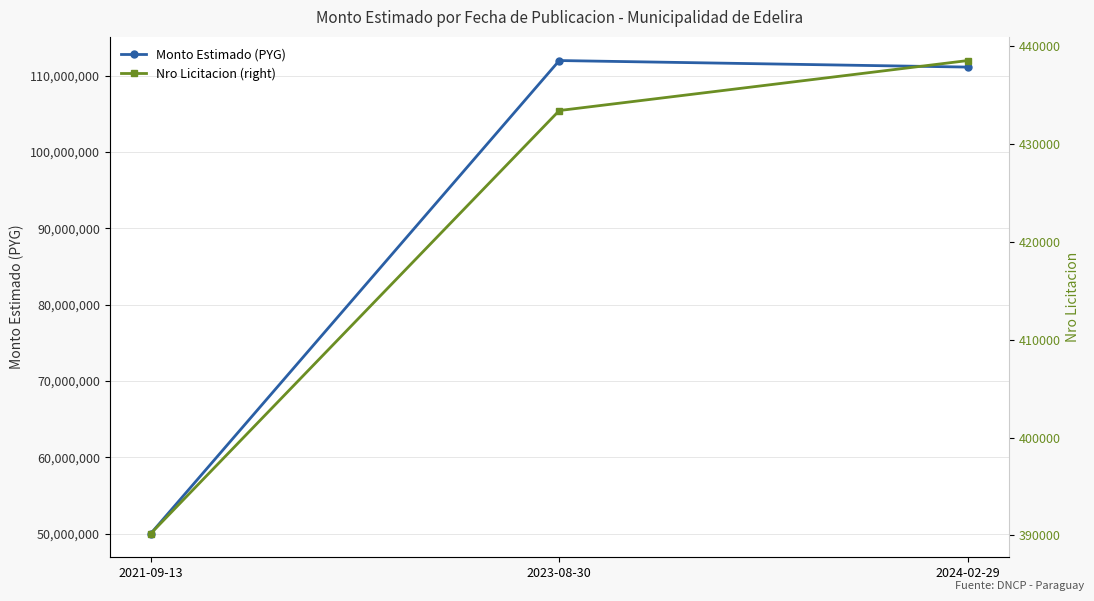

How many data points in Monto Estimado (PYG) are less than 111137724?

1